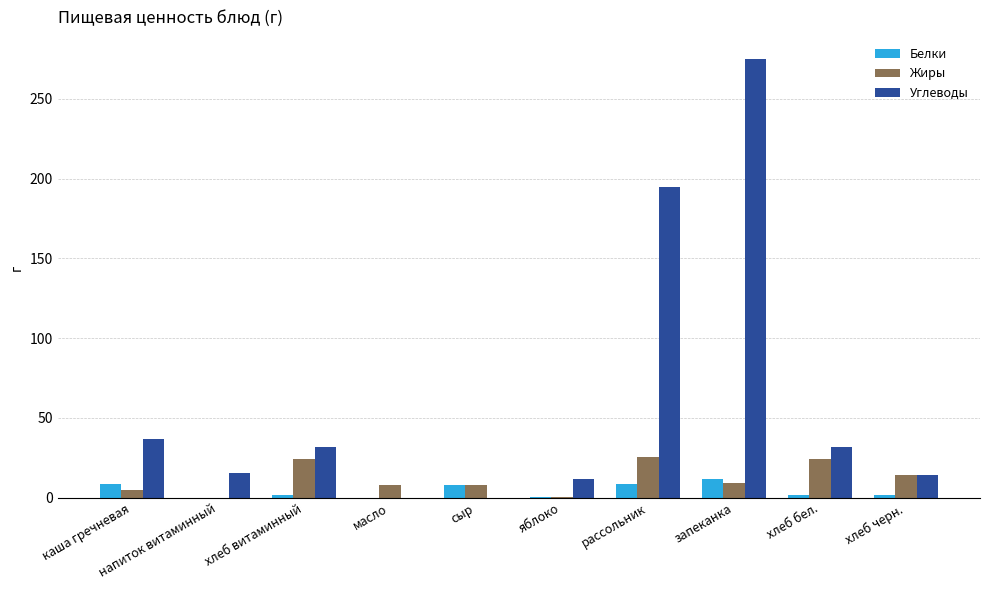

What is the maximum value shown in the chart?

275.0